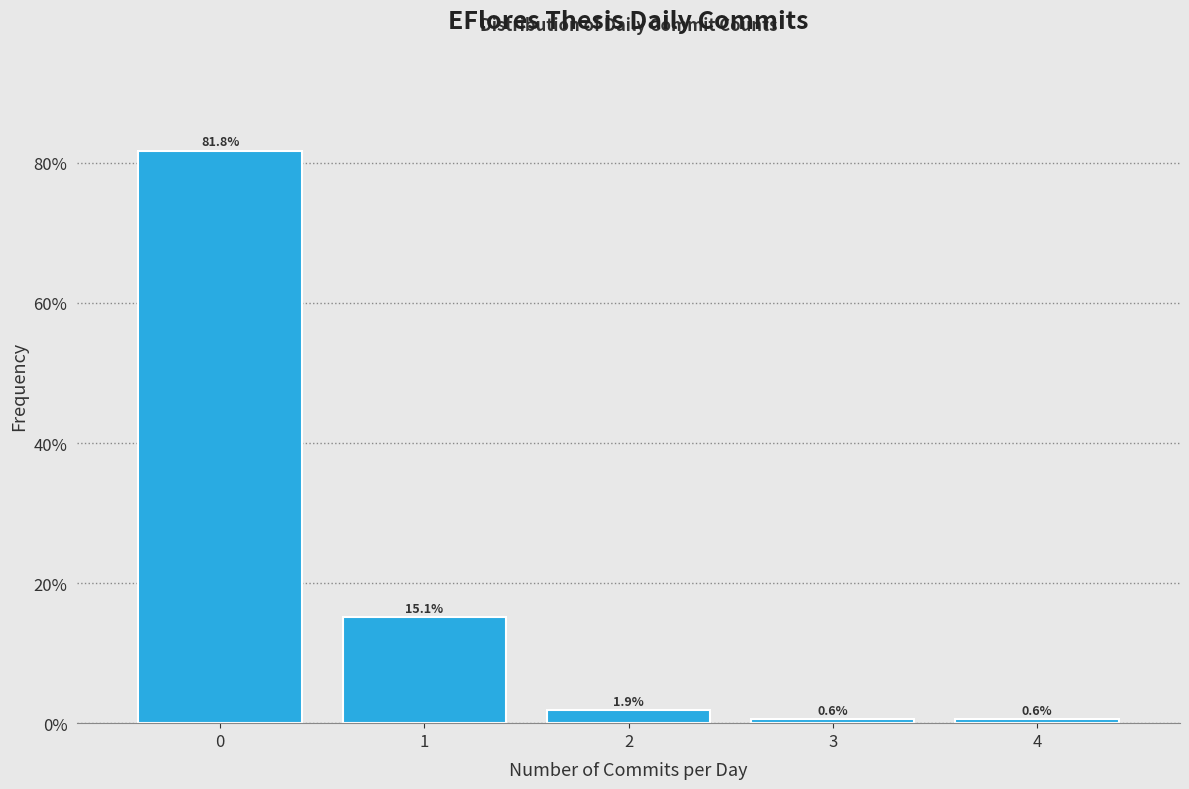

Reading left to right, list every bar in this chart as the range it spans on the x-axis followed by its height.

-0.5 to 0.5: 81.8
0.5 to 1.5: 15.1
1.5 to 2.5: 1.9
2.5 to 3.5: 0.6
3.5 to 4.5: 0.6